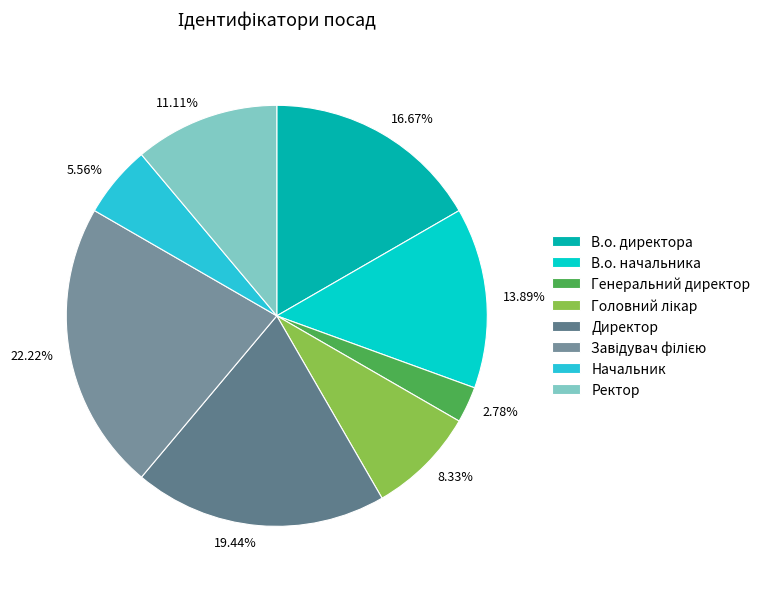

What is the ratio of the value at 13.89% to the value at 2.78%?

5.0